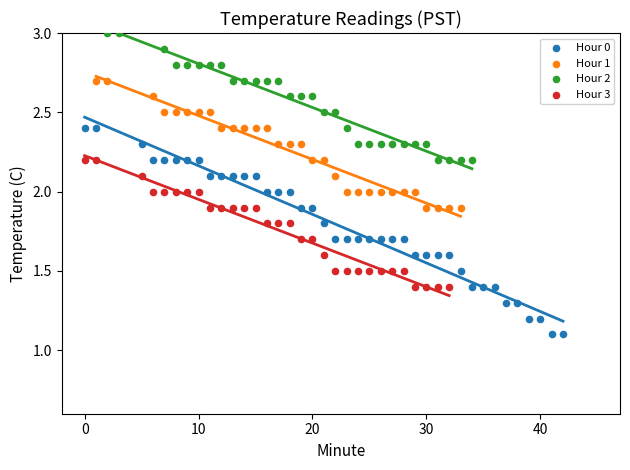

Which series reaches the minimum Y coordinate?

Hour 0